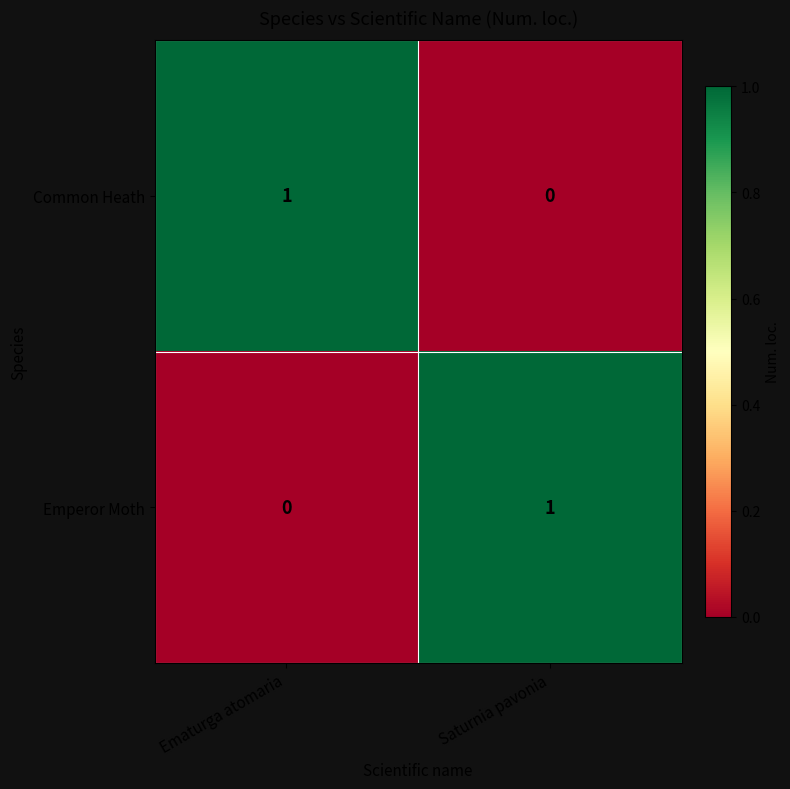

Which category has the highest value in the Common Heath series?

Ematurga atomaria